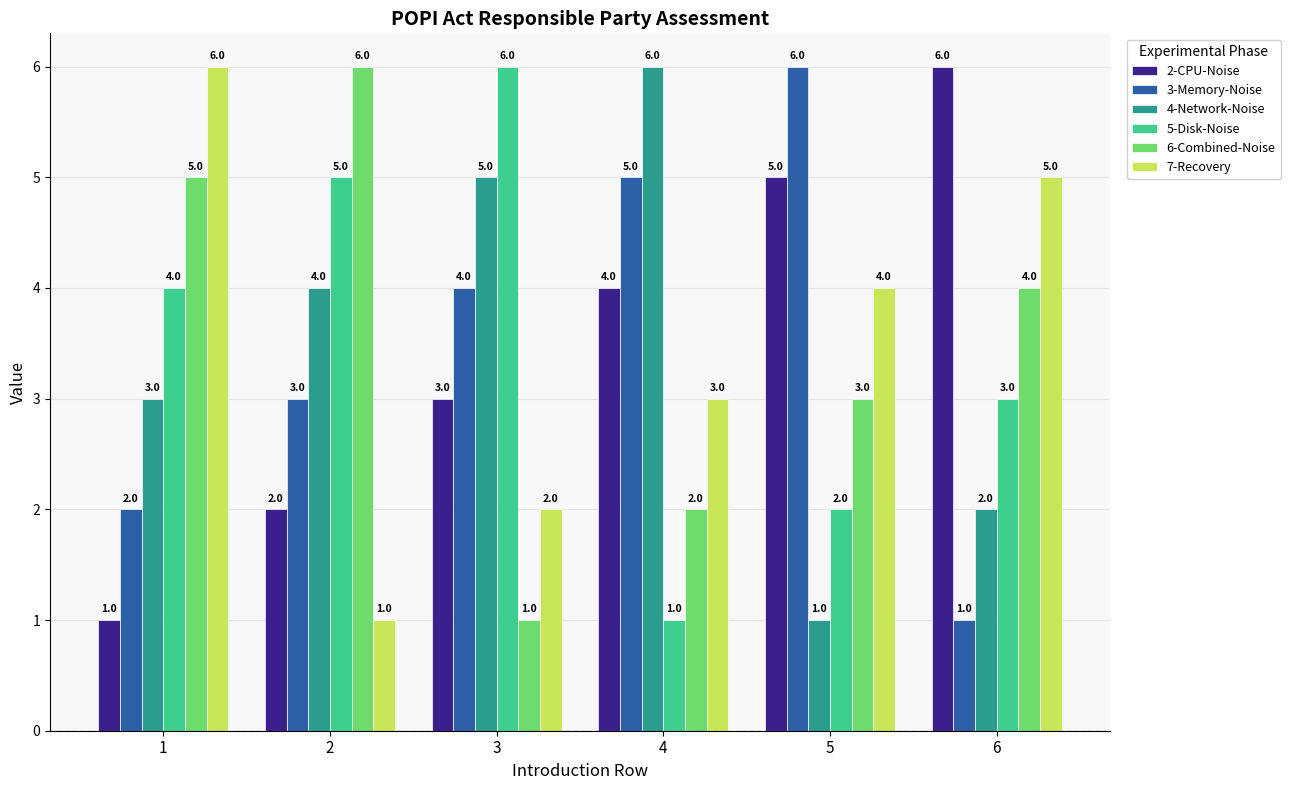

Does the chart contain stacked bars?

No